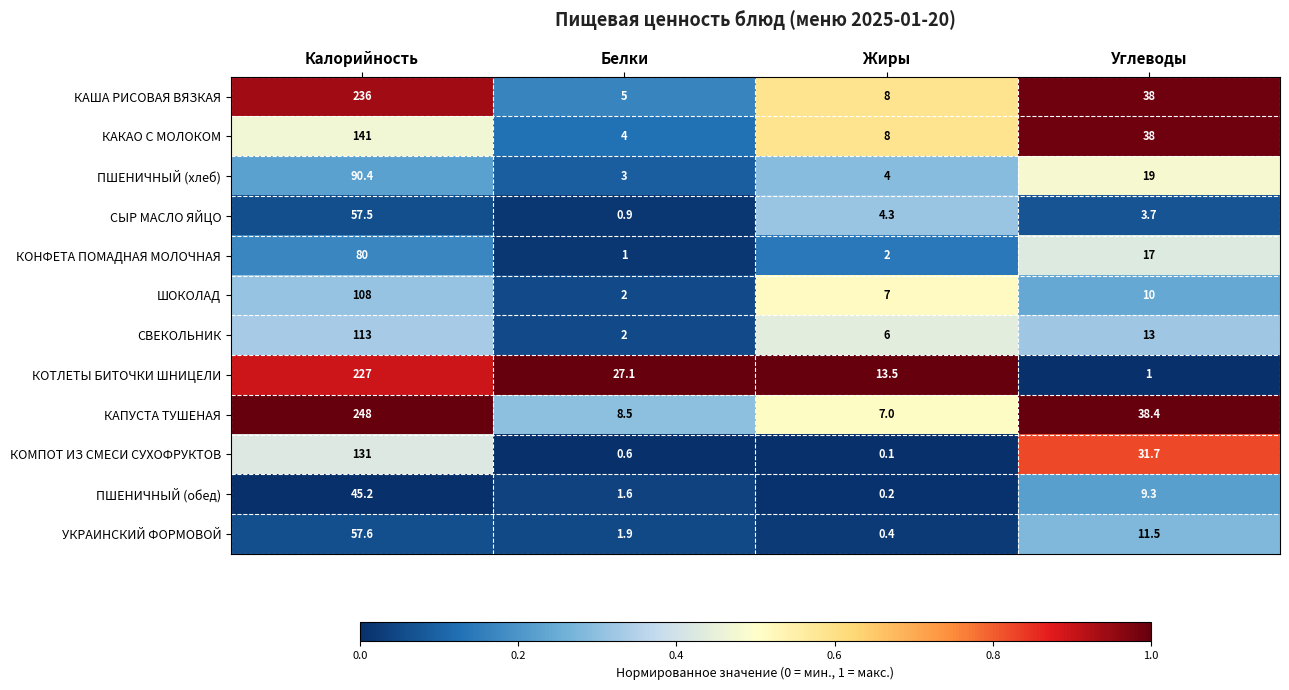

What is the total value across all series at Жиры?

60.5